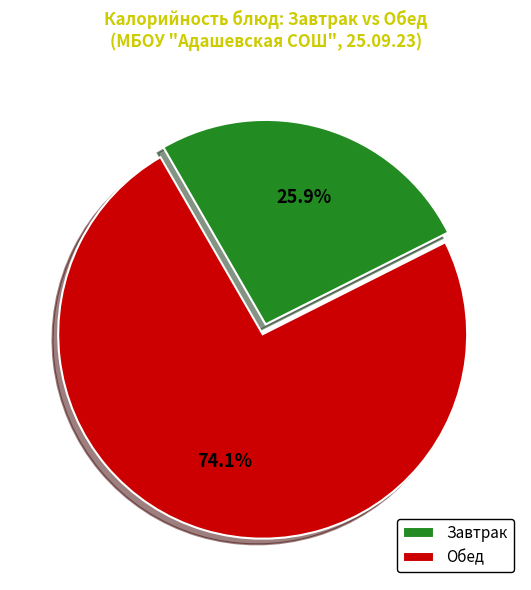

Approximately how many times larger is the value at Завтрак compared to Обед?

0.3